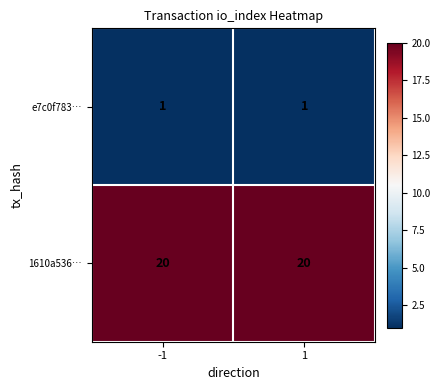

What is the difference between the highest and lowest values at -1?

19